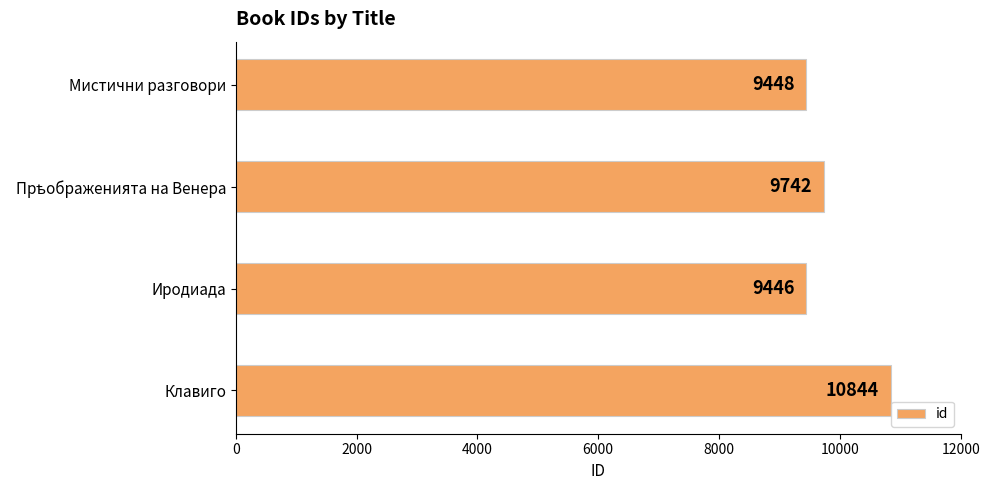

Reading top to bottom, transcribe all the data shown in this chart.

9448	9742	9446	10844